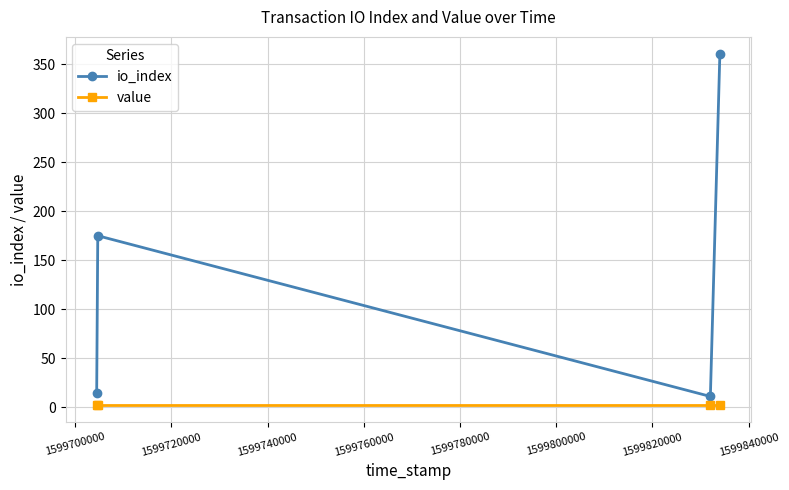

What is the maximum value shown in the chart?

360.0